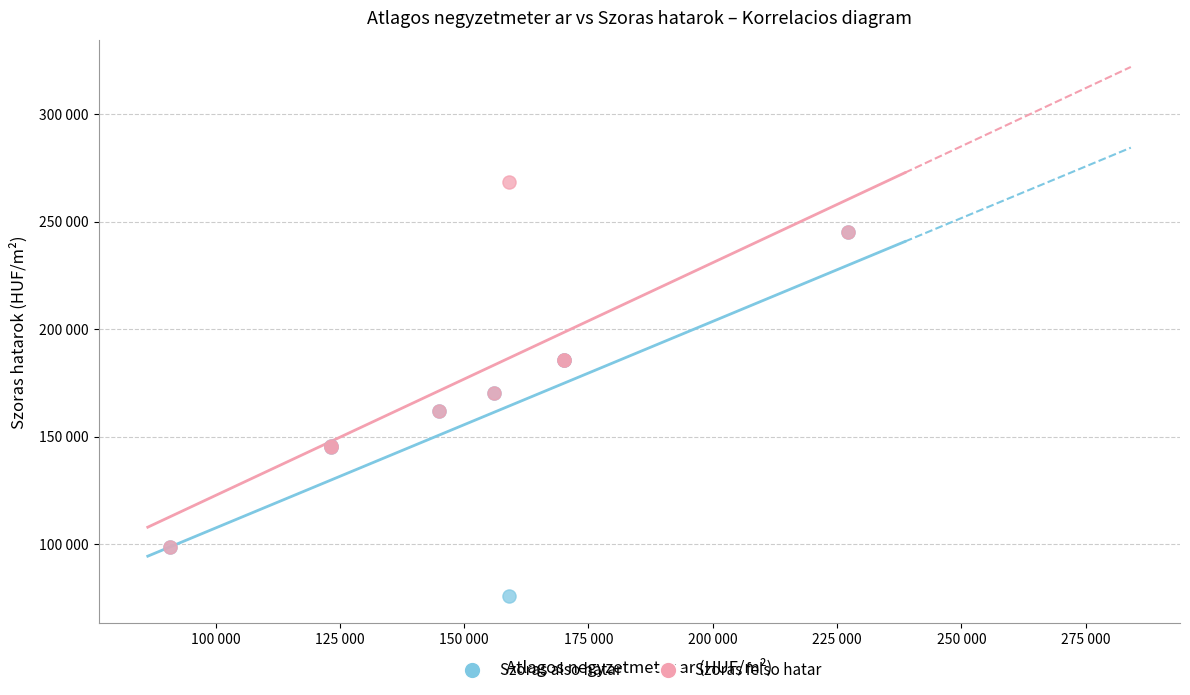

What are all the series names shown in the legend?

Szoras also hatar, Szoras felso hatar